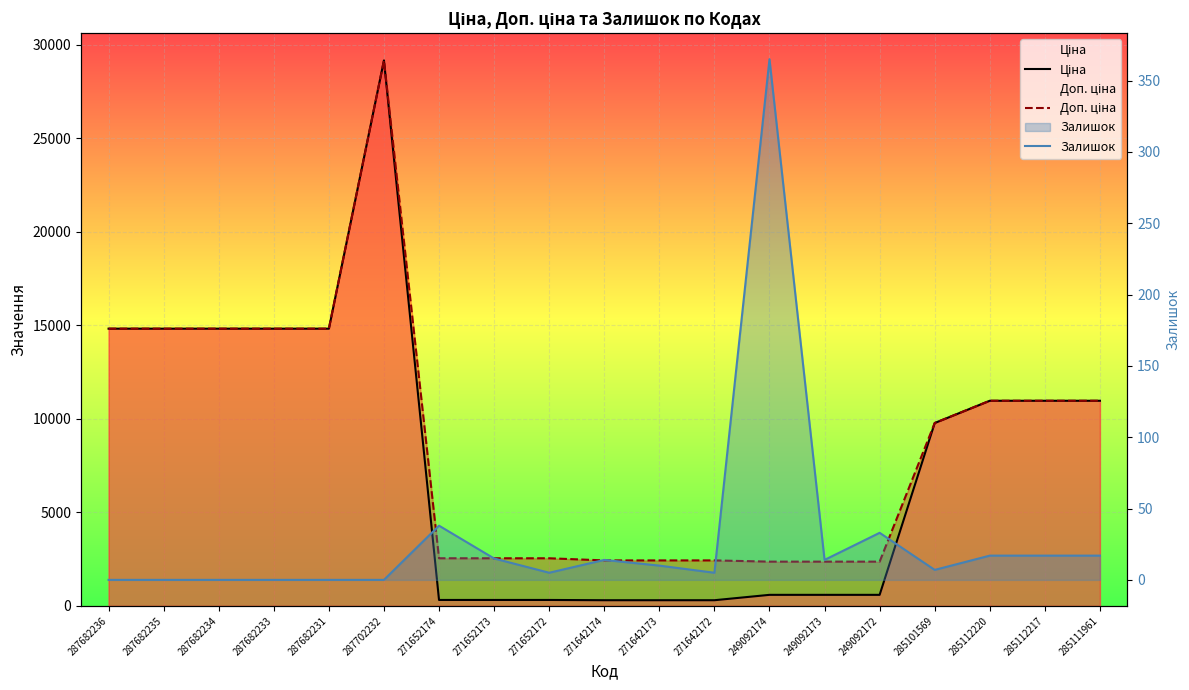

True or false: Доп. ціна has more than 1 interior local peaks.

False